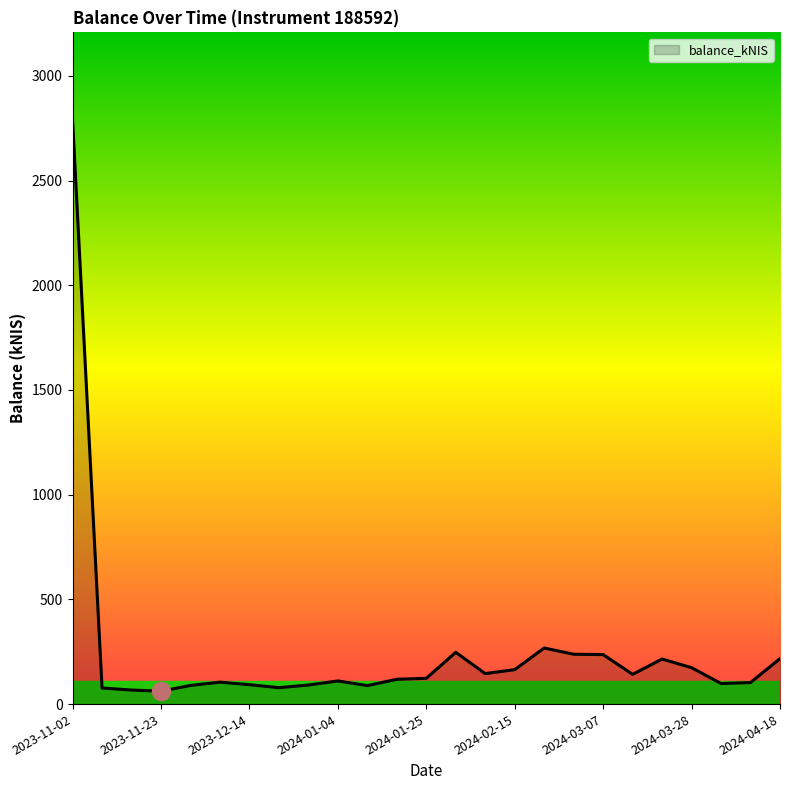

What is the greatest value displayed?

2789.3